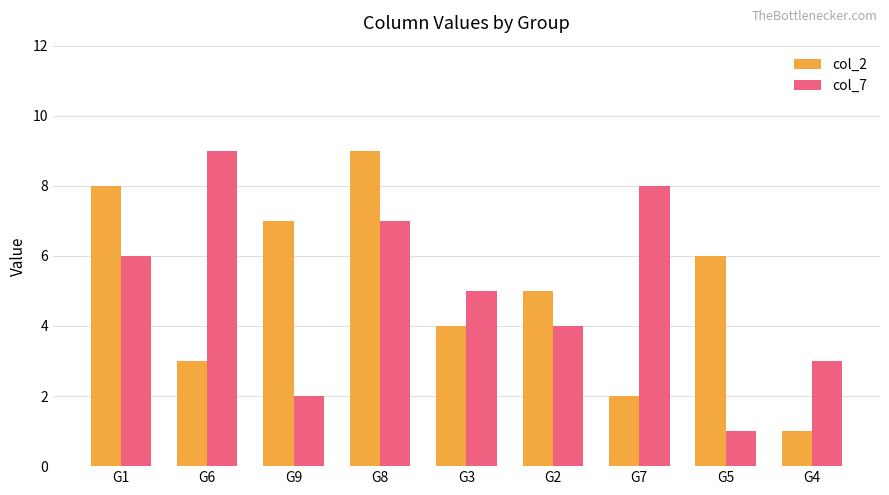

At which category is the sum across all series the highest?

G8